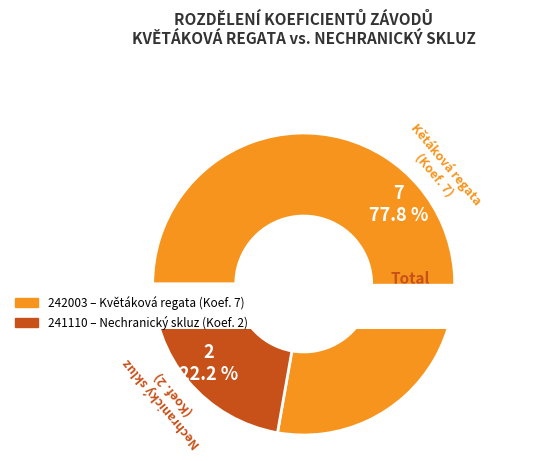

What is the change in value from 242003 to 241110?

-5